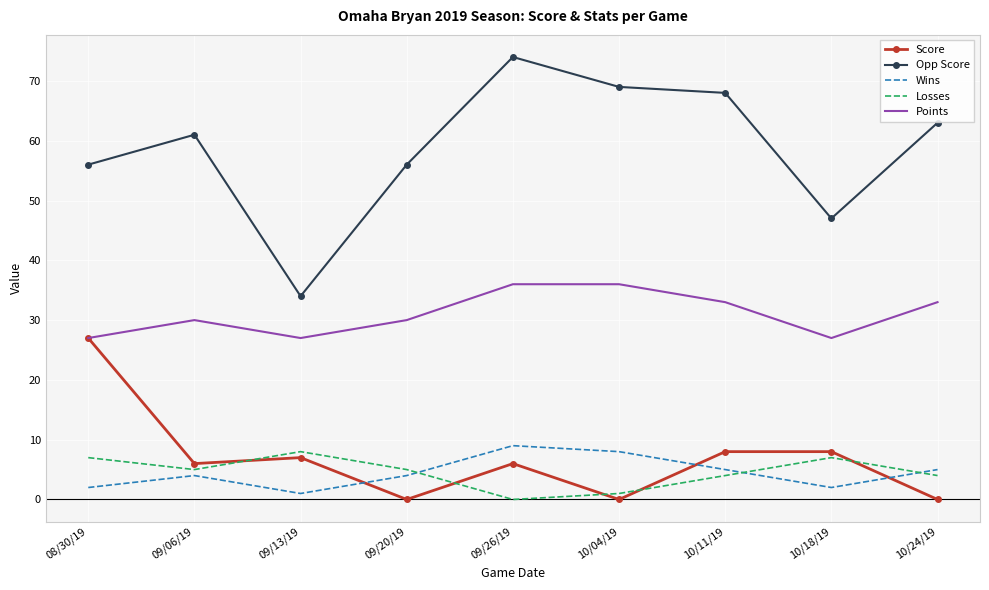

What are all the series names shown in the legend?

Score, Opp Score, Wins, Losses, Points